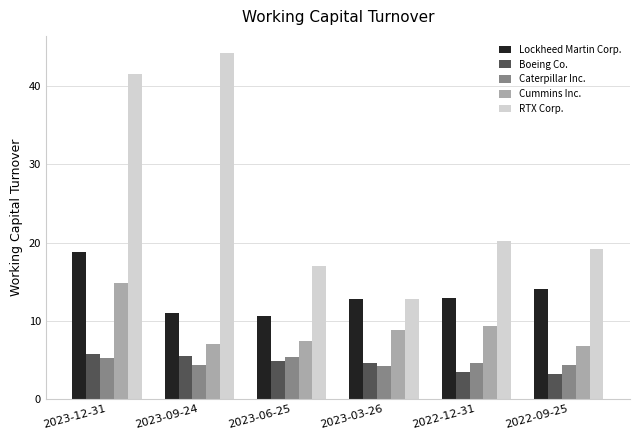

Are the bars horizontal?

No